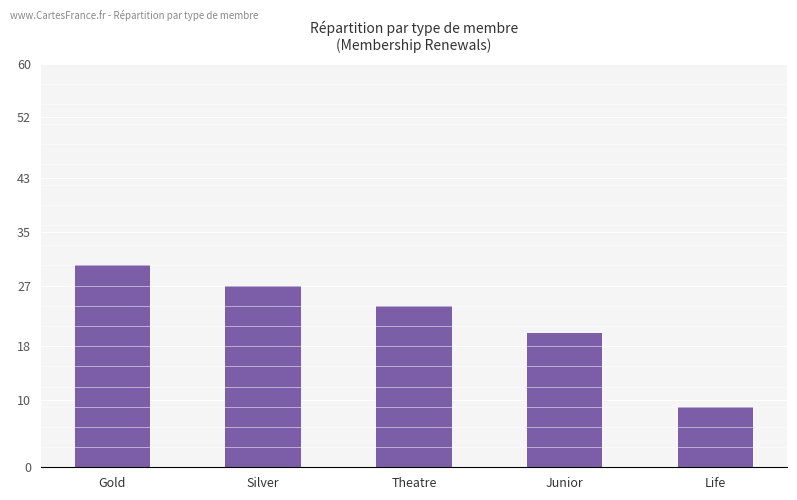

List the labels in order of value, smallest first.

Life, Junior, Theatre, Silver, Gold